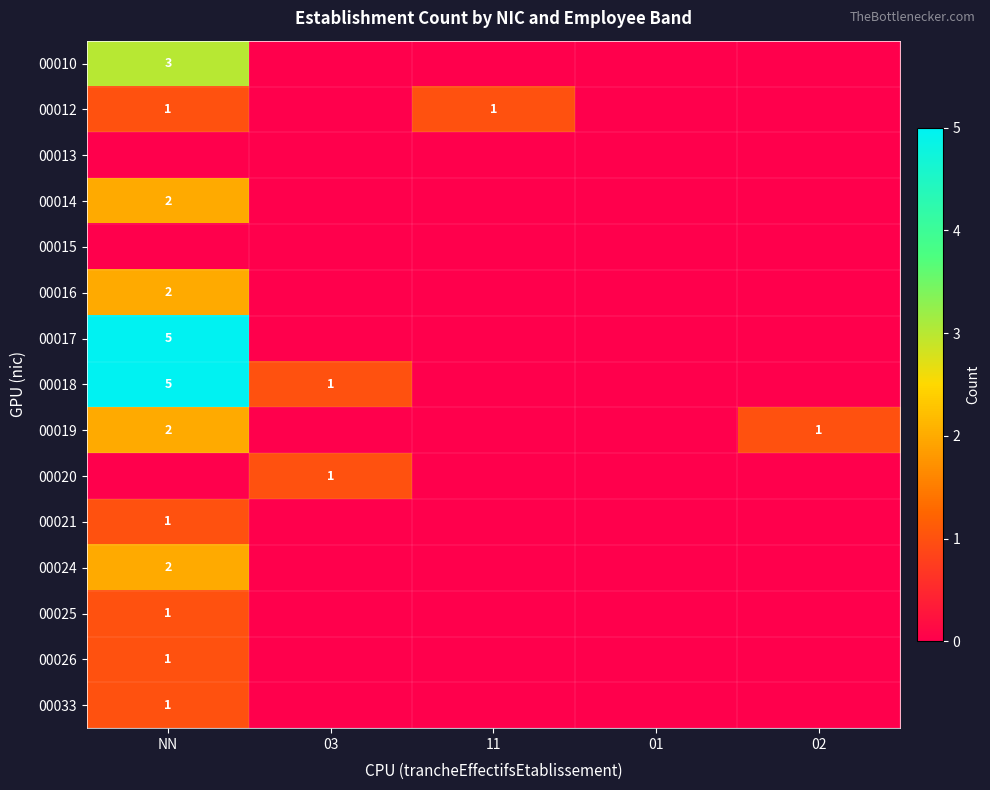

Which series has the largest range (max minus min)?

00017